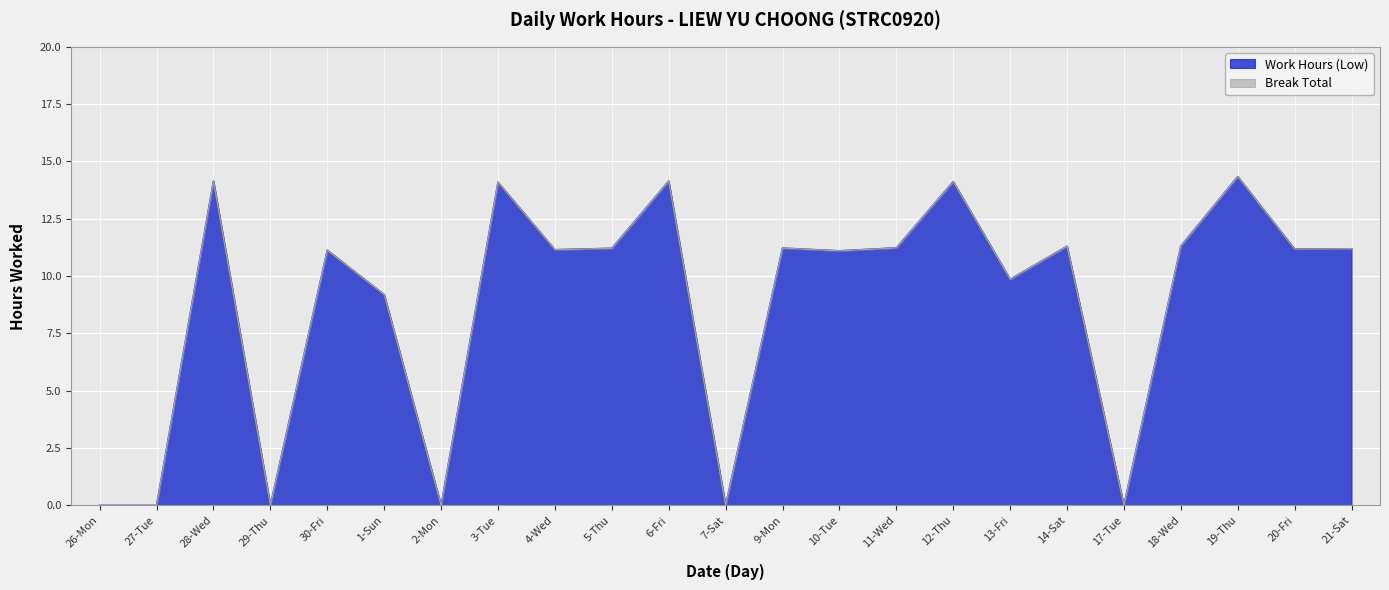

Reading right to left, transcribe all the data shown in this chart.

21-Sat=11.2	20-Fri=11.2	19-Thu=14.3	18-Wed=11.3	17-Tue=0.0	14-Sat=11.3	13-Fri=9.9	12-Thu=14.1	11-Wed=11.2	10-Tue=11.1	9-Mon=11.2	7-Sat=0.0	6-Fri=14.1	5-Thu=11.2	4-Wed=11.2	3-Tue=14.1	2-Mon=0.0	1-Sun=9.2	30-Fri=11.1	29-Thu=0.0	28-Wed=14.1	27-Tue=0.0	26-Mon=0.0